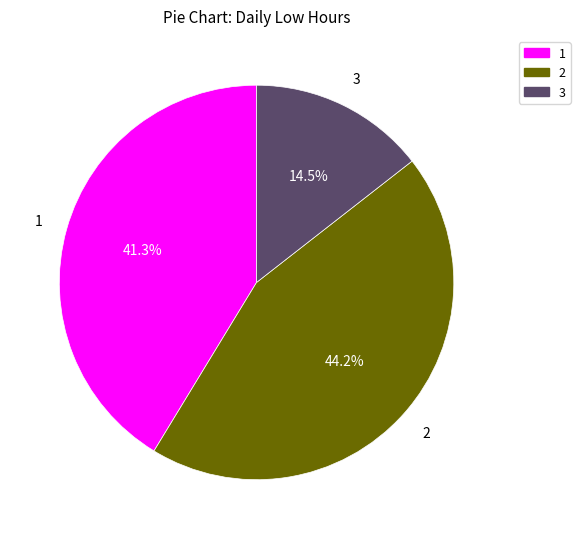

Is 3 the majority of the pie?

No